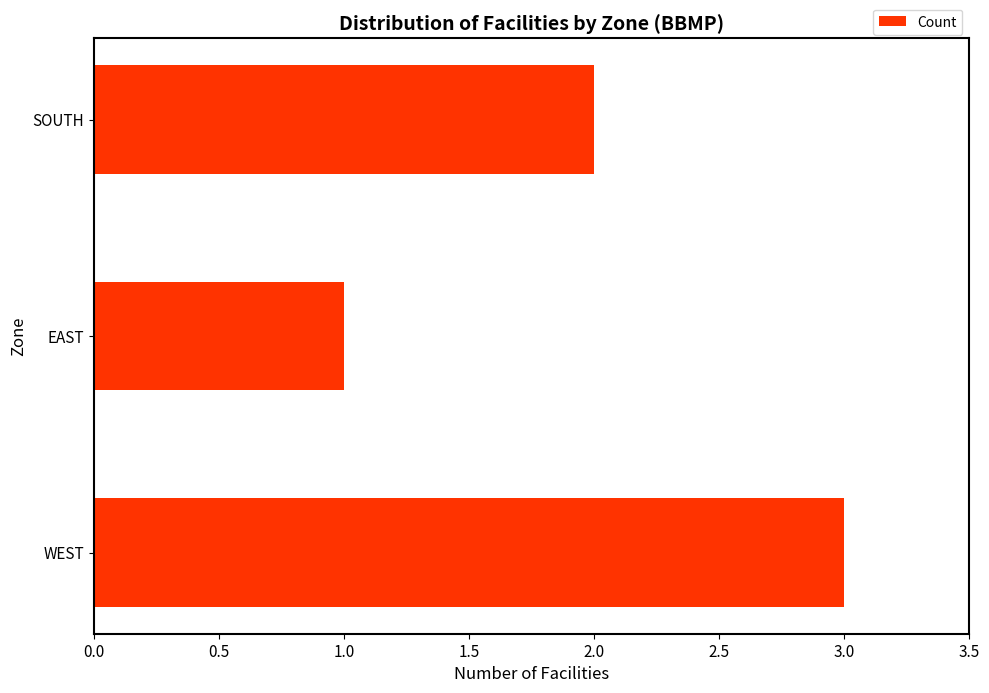

What is the sum of the values at SOUTH and EAST?

3